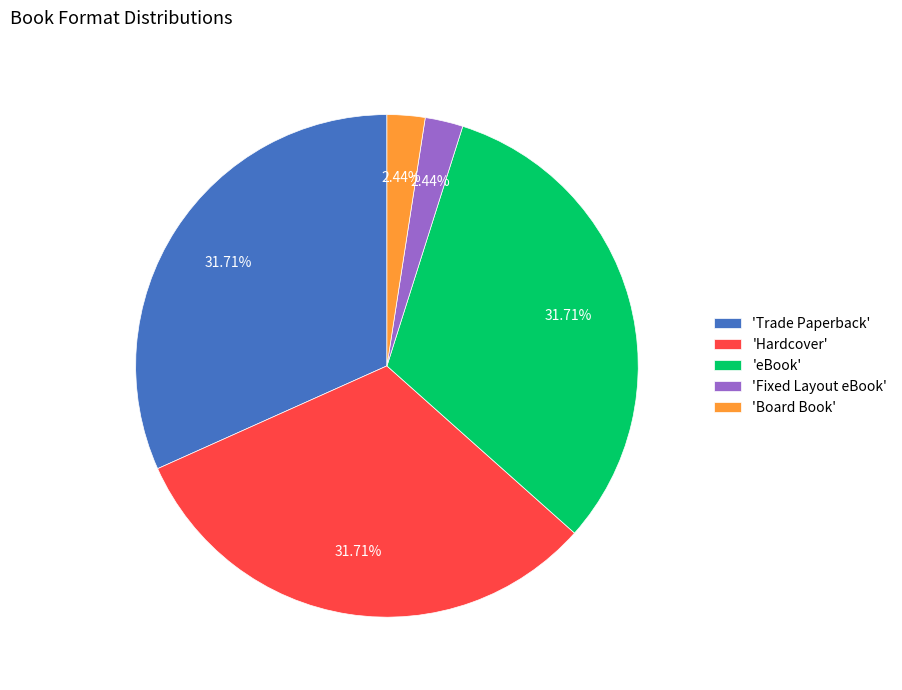

What is the ratio of the value at 'Hardcover' to the value at 'Board Book'?

13.0